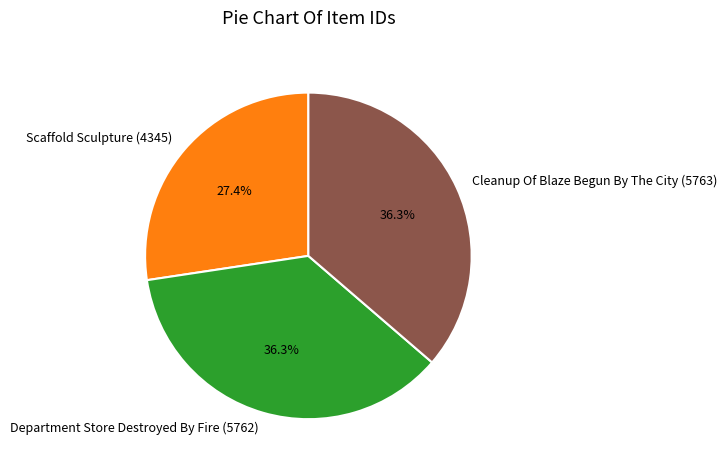

Combined, what portion of the pie is Cleanup Of Blaze Begun By The City (5763) and Scaffold Sculpture (4345)?

63.7%